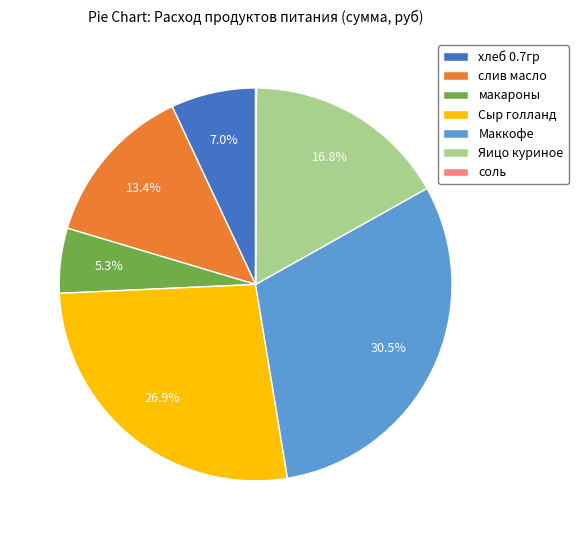

Which category has the biggest portion of the pie?

Маккофе